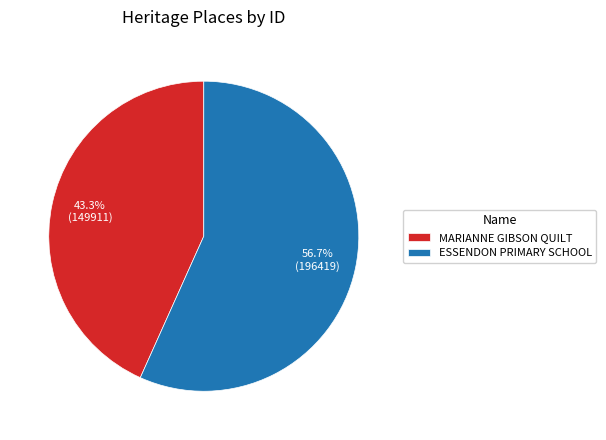

Rank the categories by value from highest to lowest.

ESSENDON PRIMARY SCHOOL, MARIANNE GIBSON QUILT